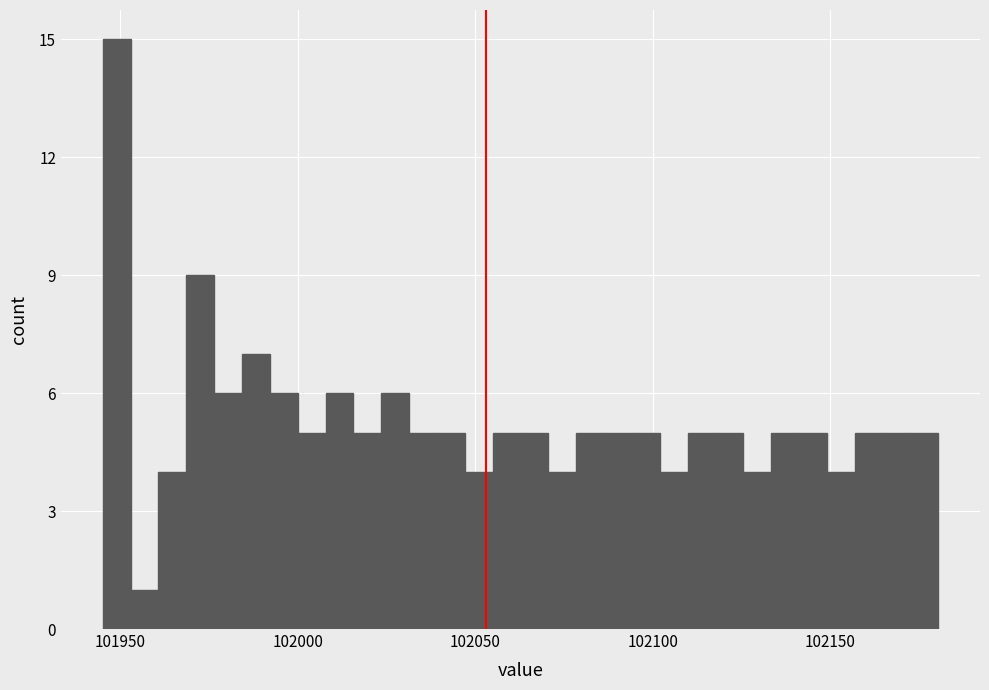

Read against the x-axis, roughly where is the centre of the tallest bar?

101950